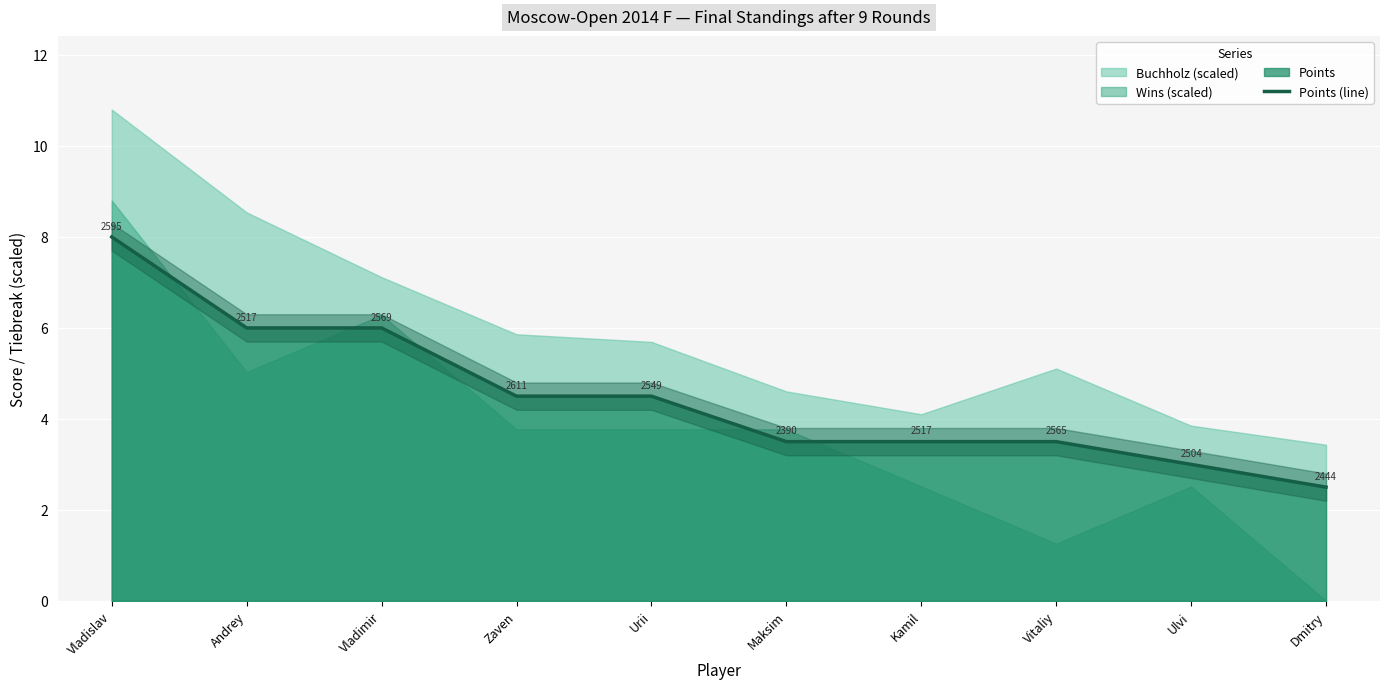

The value of Points (line) at Zaven is 6.6. True or false?

False